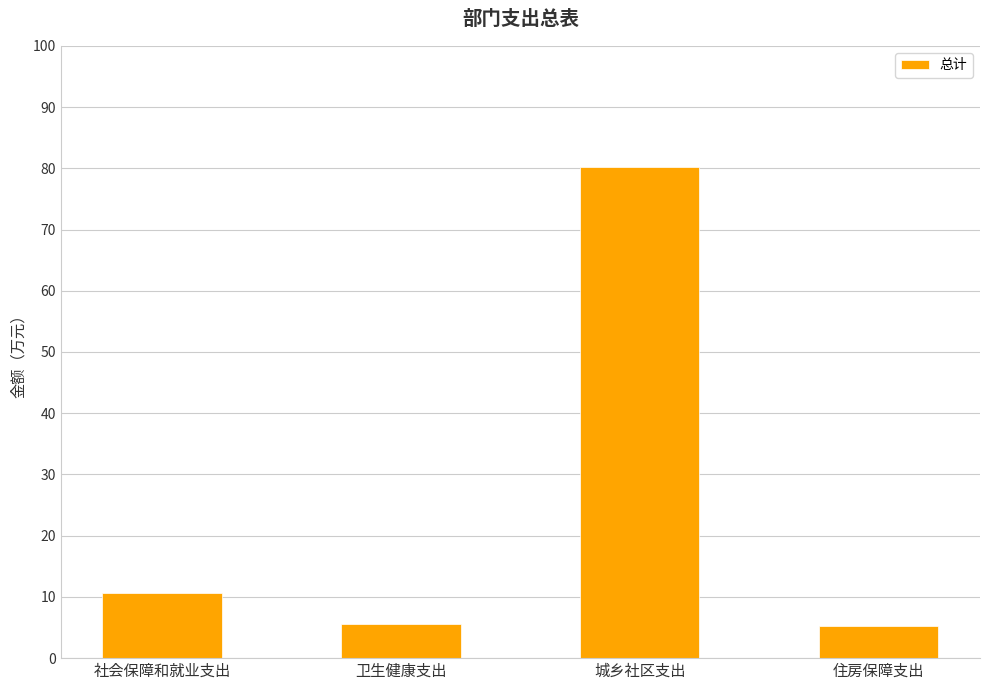

What is the maximum value shown in the chart?

80.2